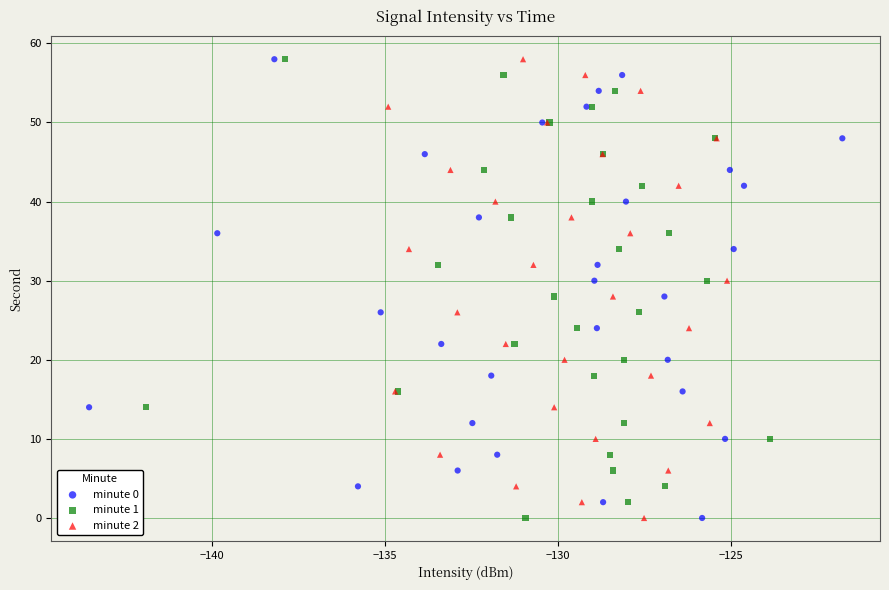

What are all the series names shown in the legend?

minute 0, minute 1, minute 2